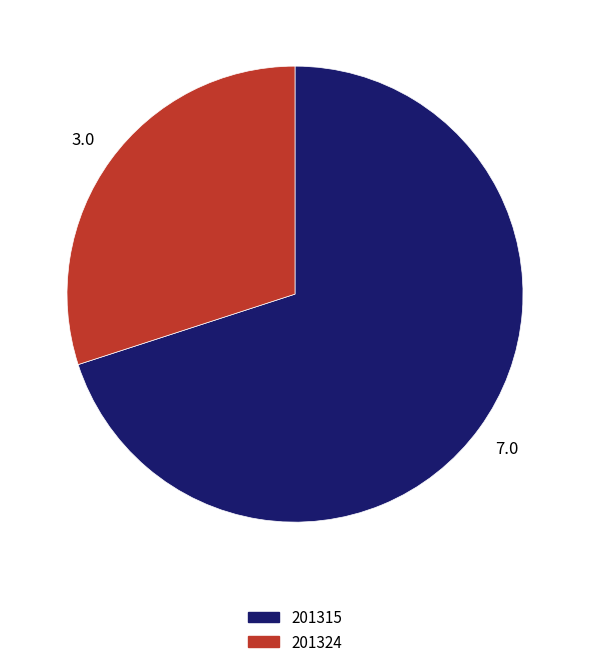

Rank the categories by value from highest to lowest.

201315, 201324